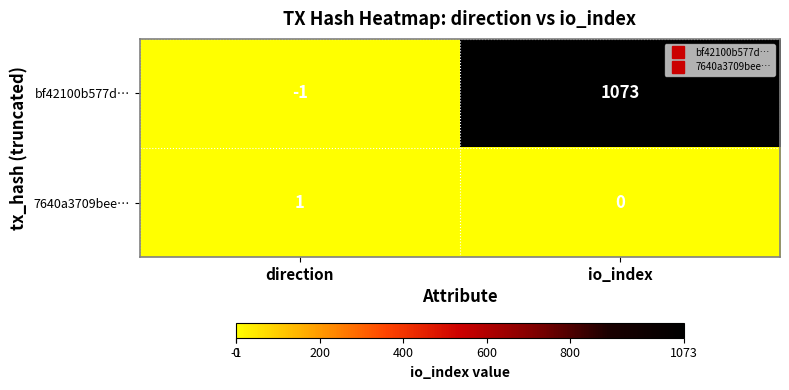

What is the sum of all bf42100b577d… values?

1072